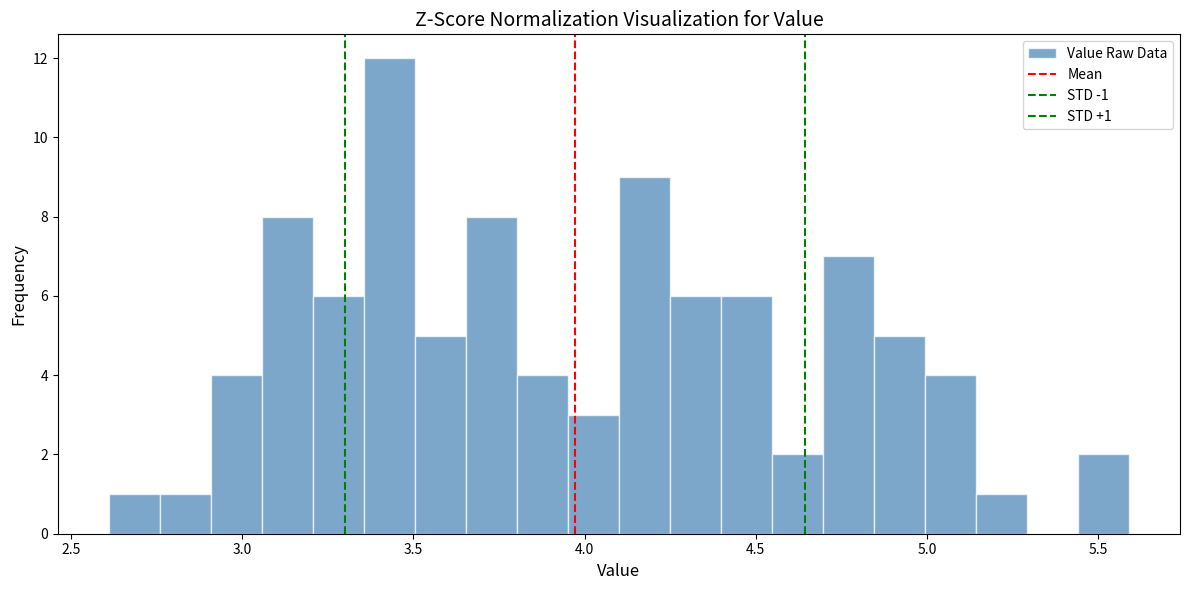

Around what value on the x-axis is the tallest bar? Give the approximate position of its centre, as read against the axis.

3.45